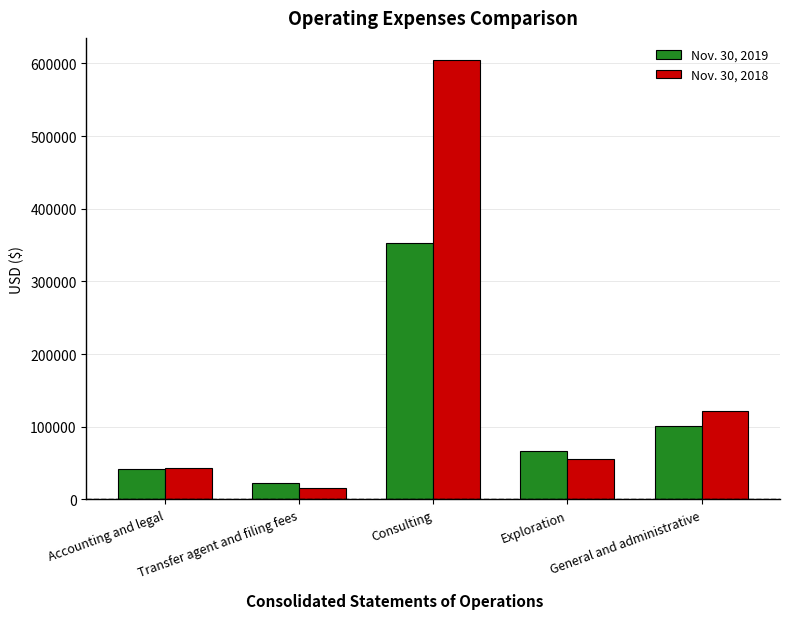

Are the bars grouped side by side (vs. stacked)?

Yes